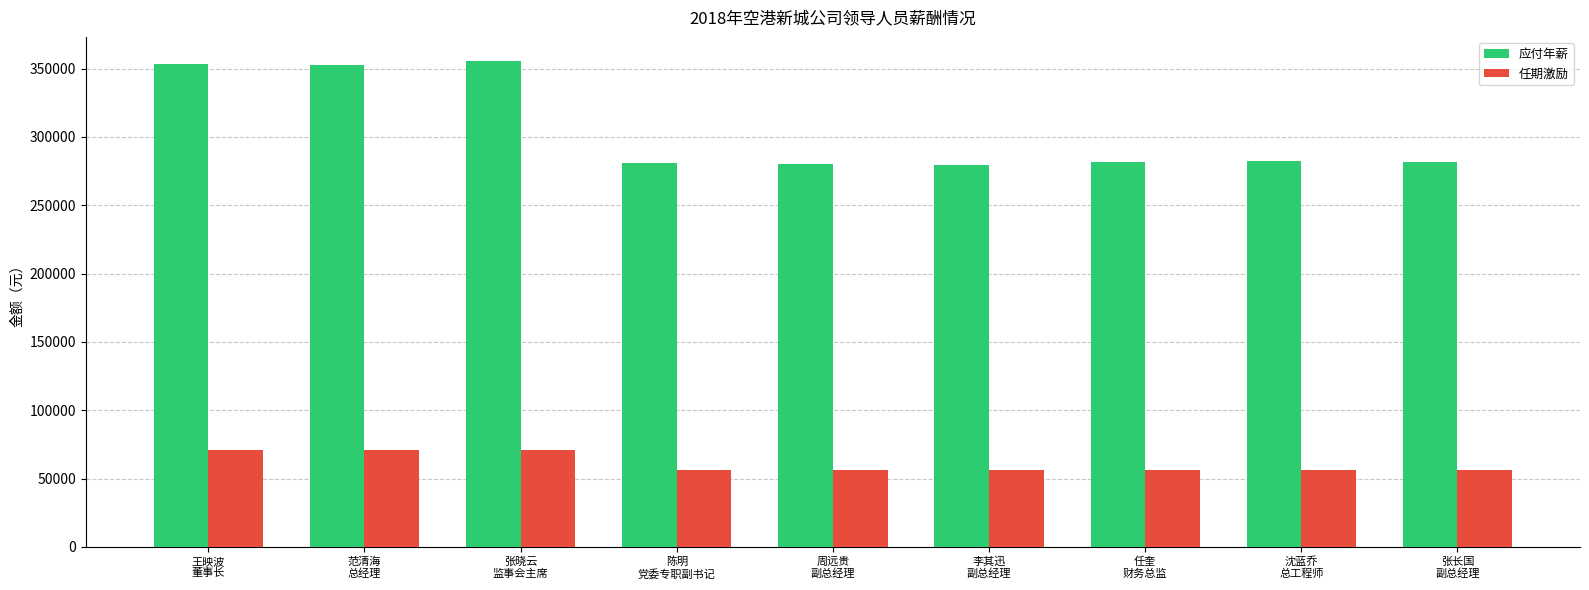

List the series in order of their peak value, lowest first.

任期激励, 应付年薪